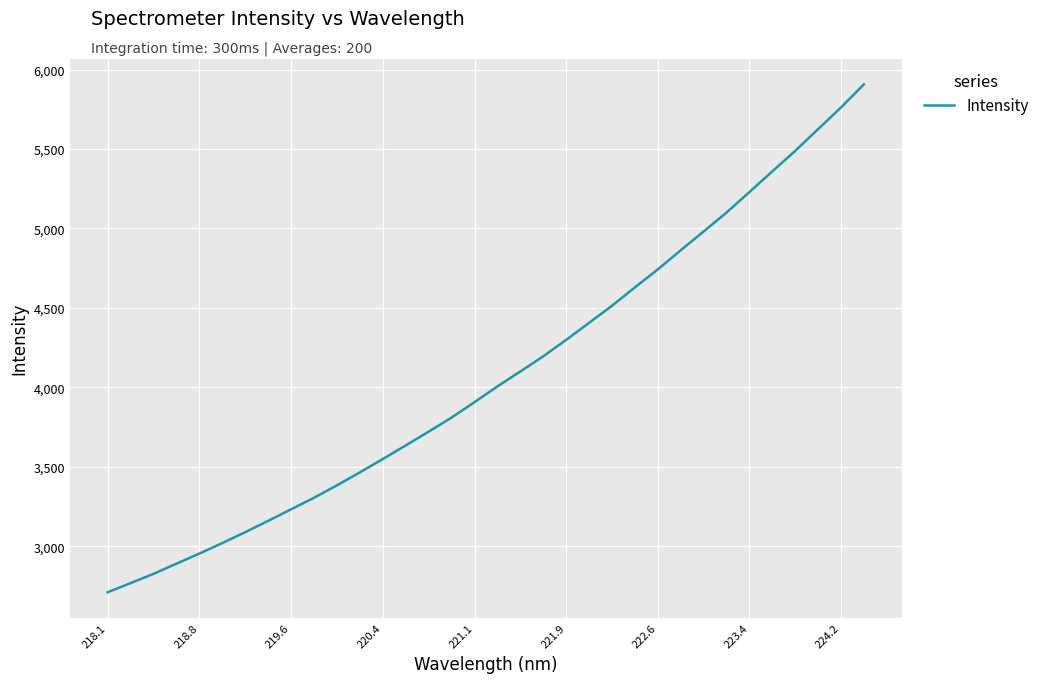

What is the minimum value shown in the chart?

2710.3